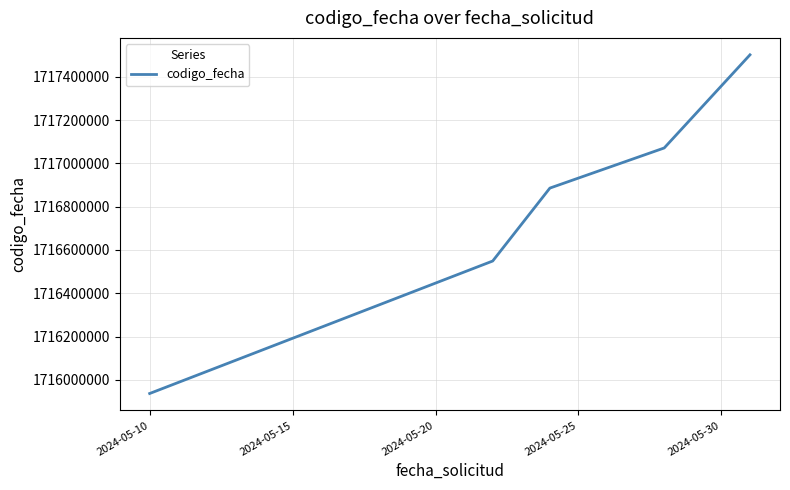

Count the values in the range 1716549082 to 1717071069.

3